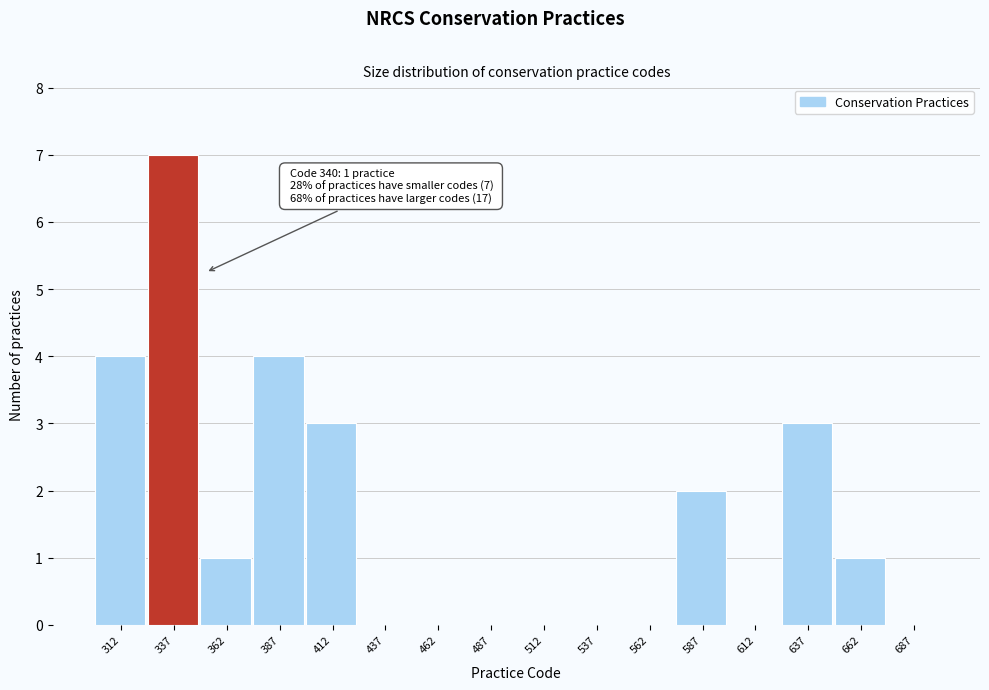

Over which range of the x-axis is the bar tallest?

325 to 350